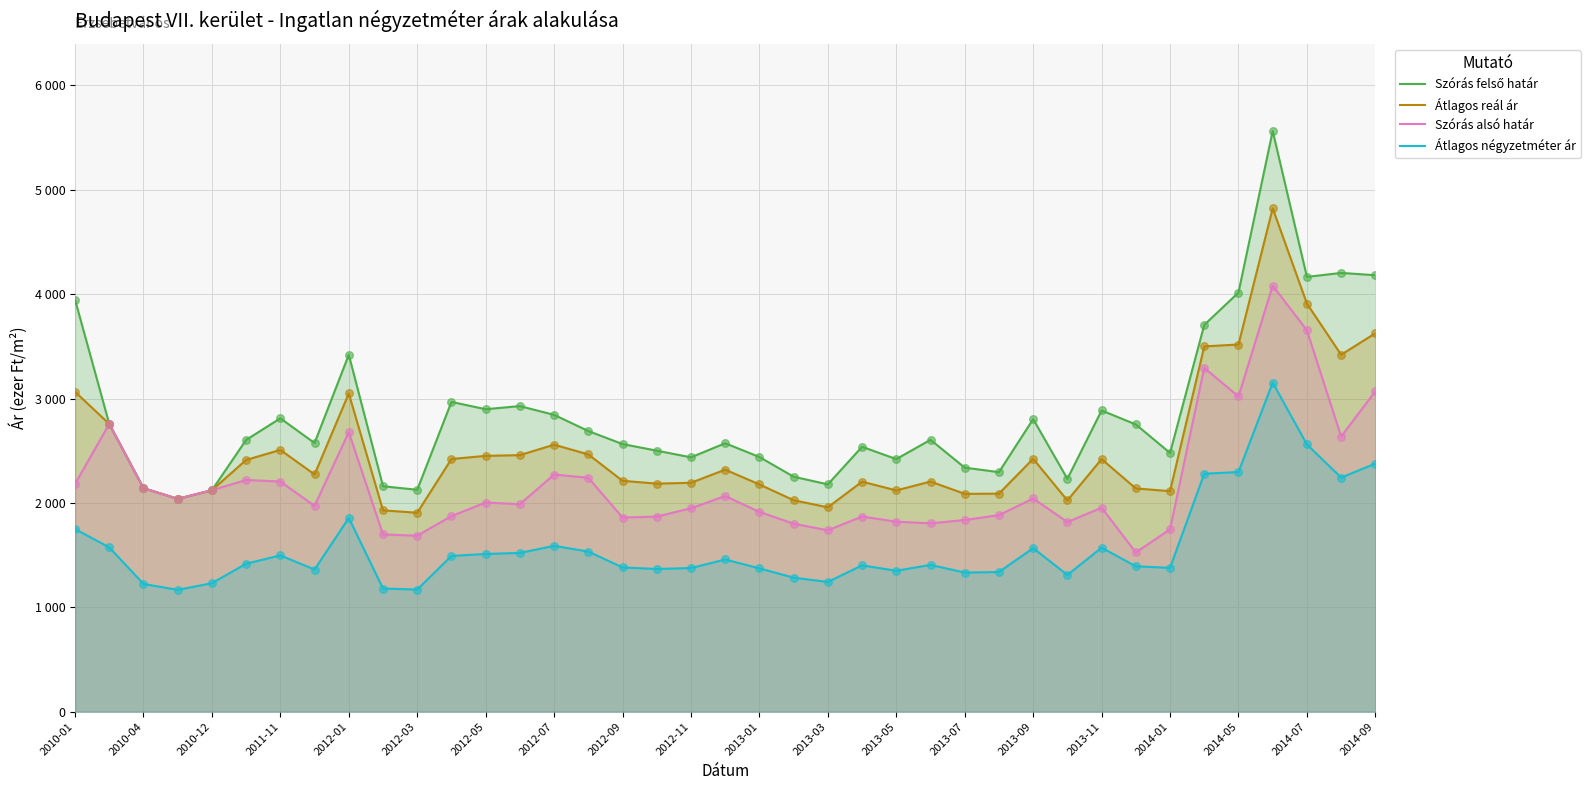

What are all the series names shown in the legend?

Szórás felső határ, Átlagos reál ár, Szórás alsó határ, Átlagos négyzetméter ár